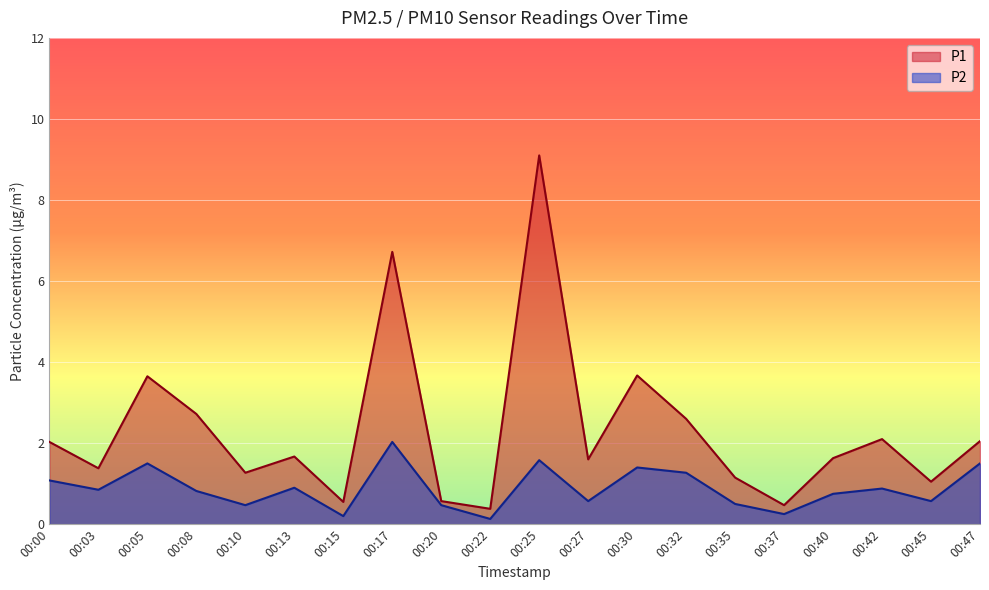

What is the maximum value shown in the chart?

9.1